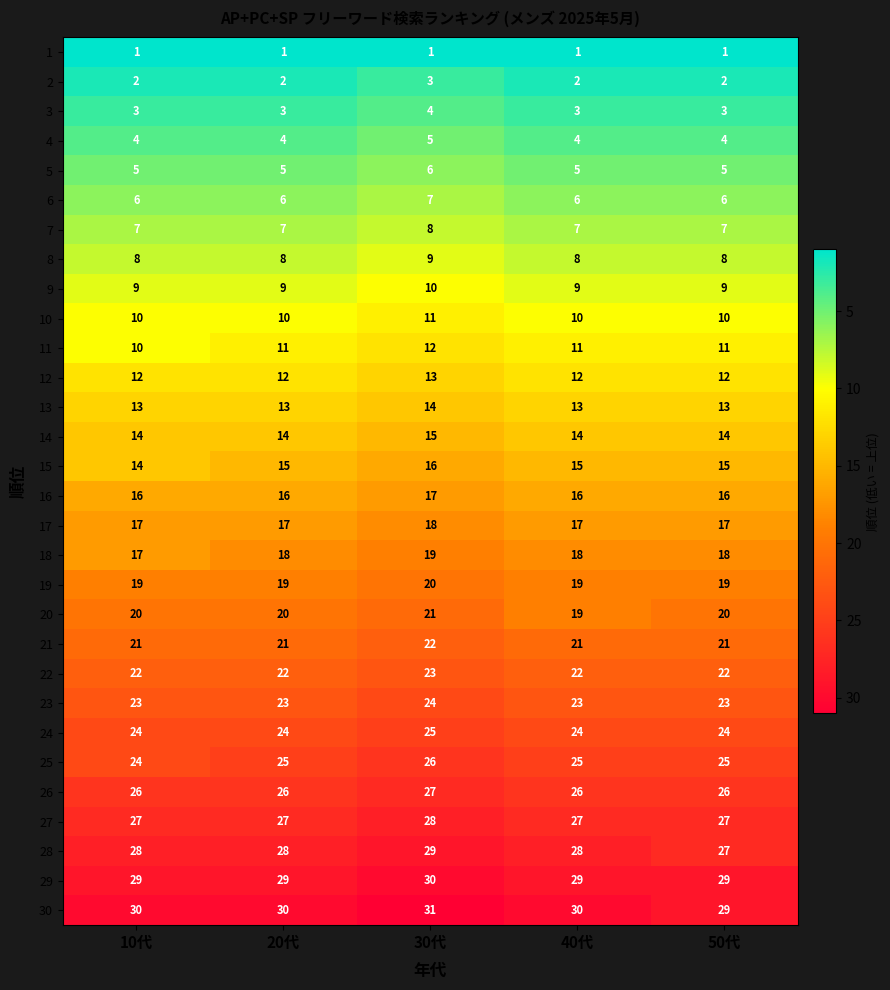

How many categories are shown in the chart?

5